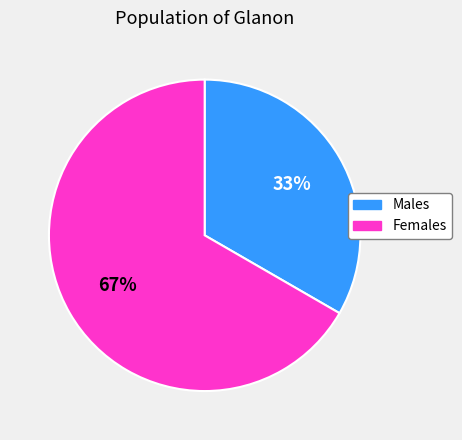

Is there any slice that represents more than half of the pie?

Yes